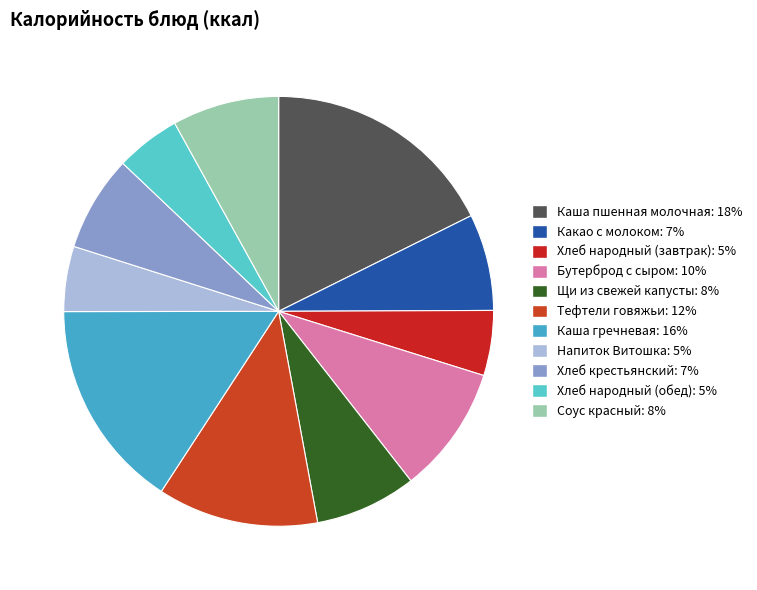

To the nearest percent, what is the average slice percentage?

9%